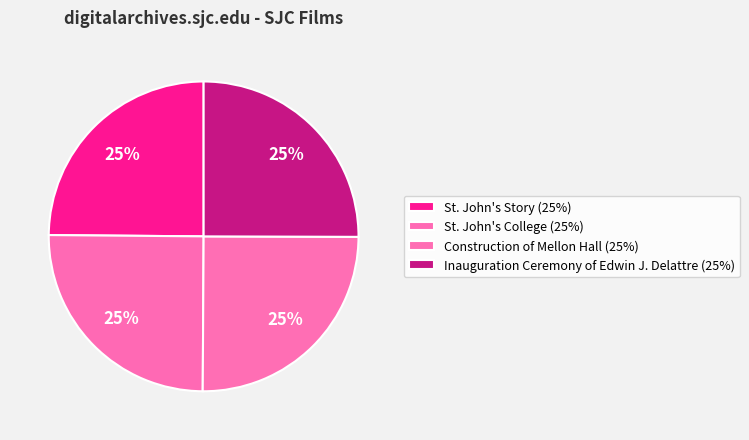

How much of the chart is everything except St. John's College?

75.0%